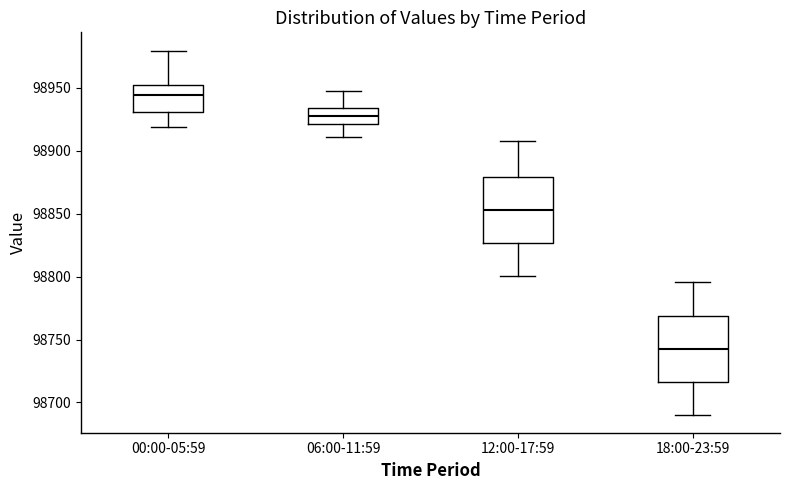

Where is the upper edge of the box for 12:00-17:59 on the y-axis? The values are not printed on the chart, so give them approximately, as read against the axis.

98880